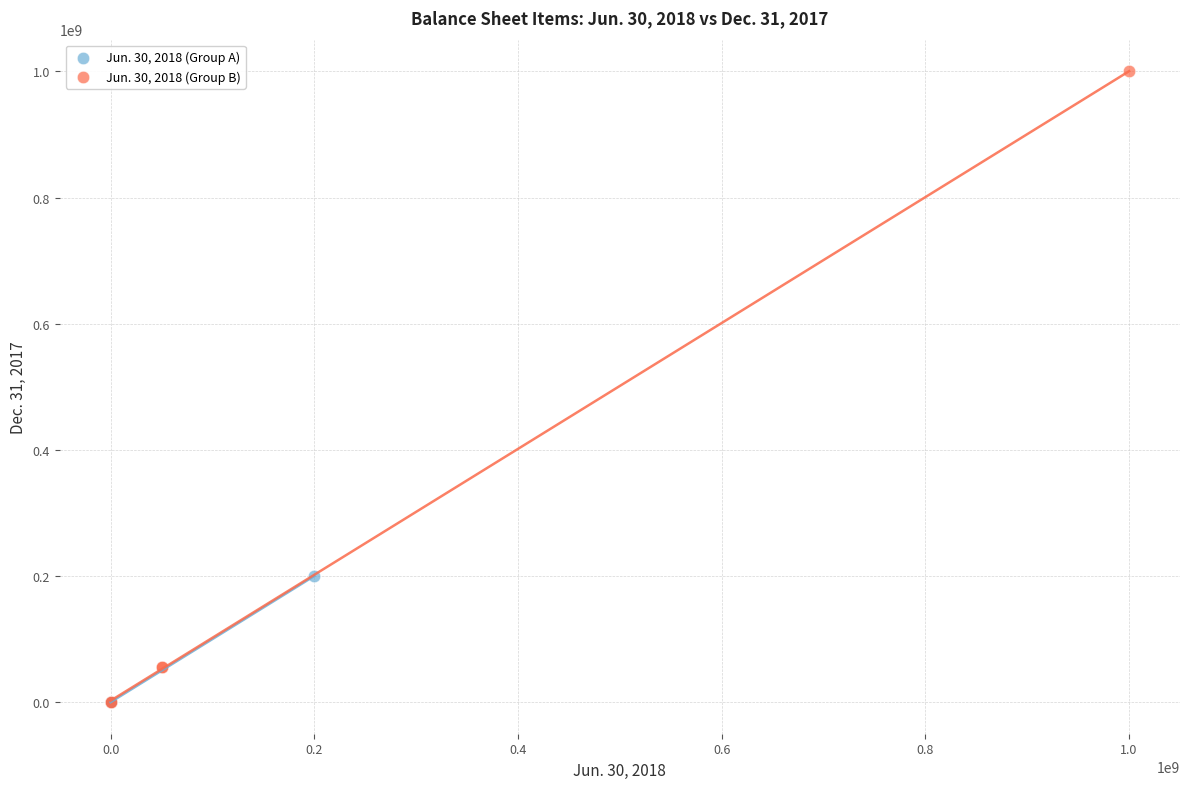

Which series has the widest spread of Y values?

Jun. 30, 2018 (Group B)